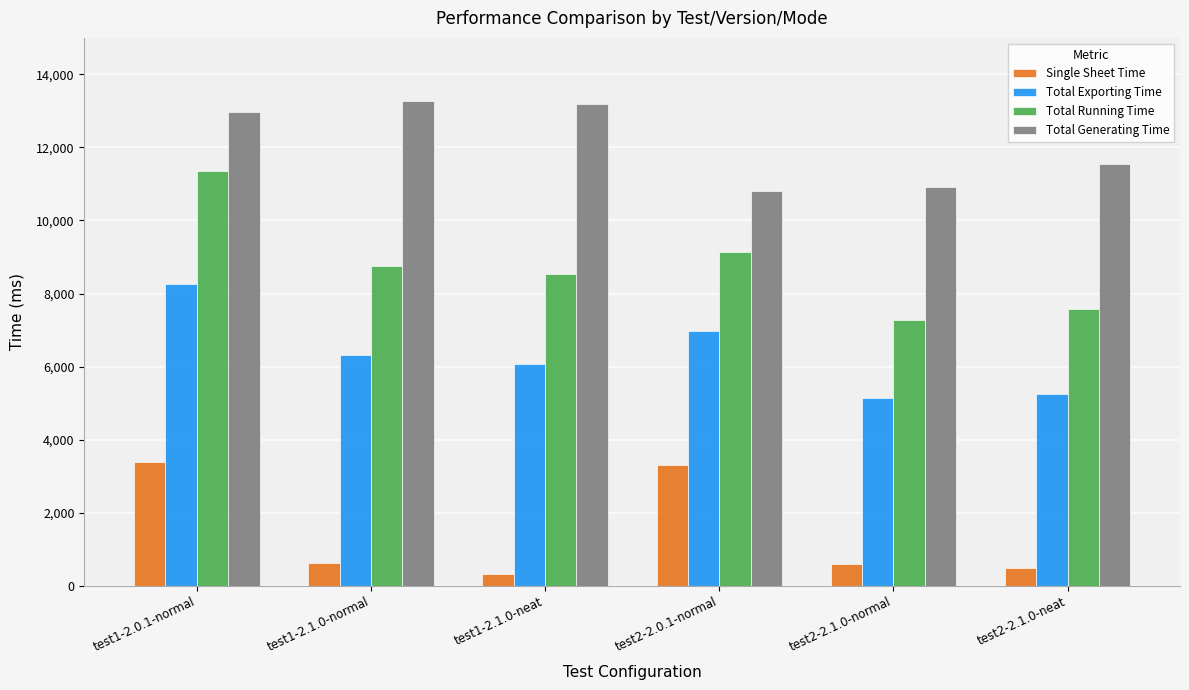

The Total Running Time series shows 12466.9 at test1-2.1.0-normal. True or false?

False